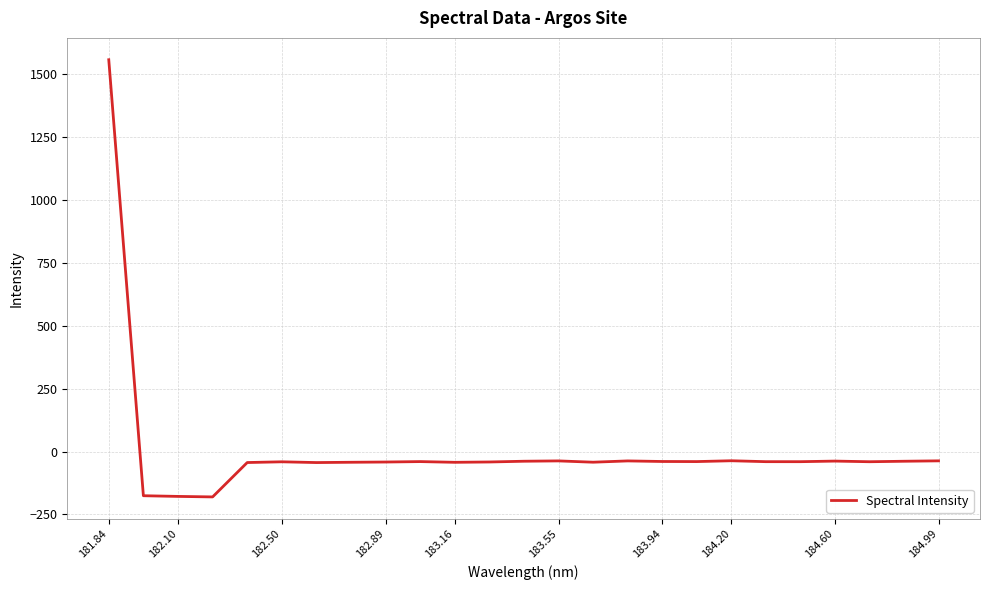

What is the maximum value shown in the chart?

1557.2